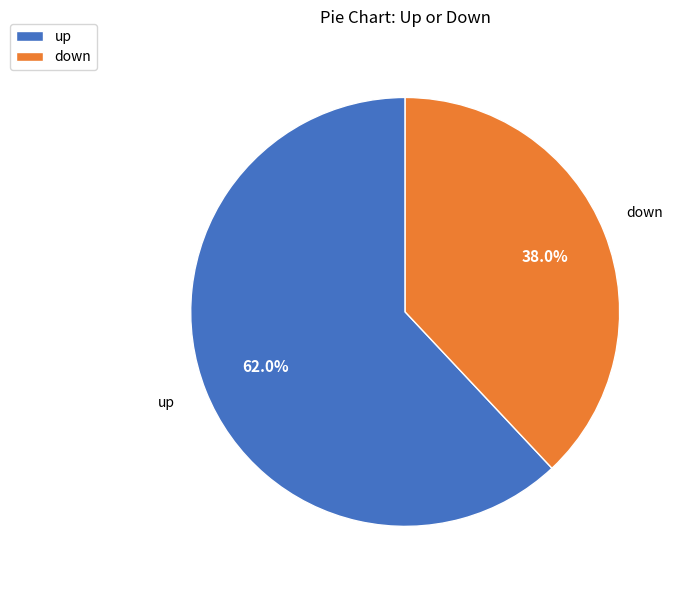

Count the number of slices in the pie.

2